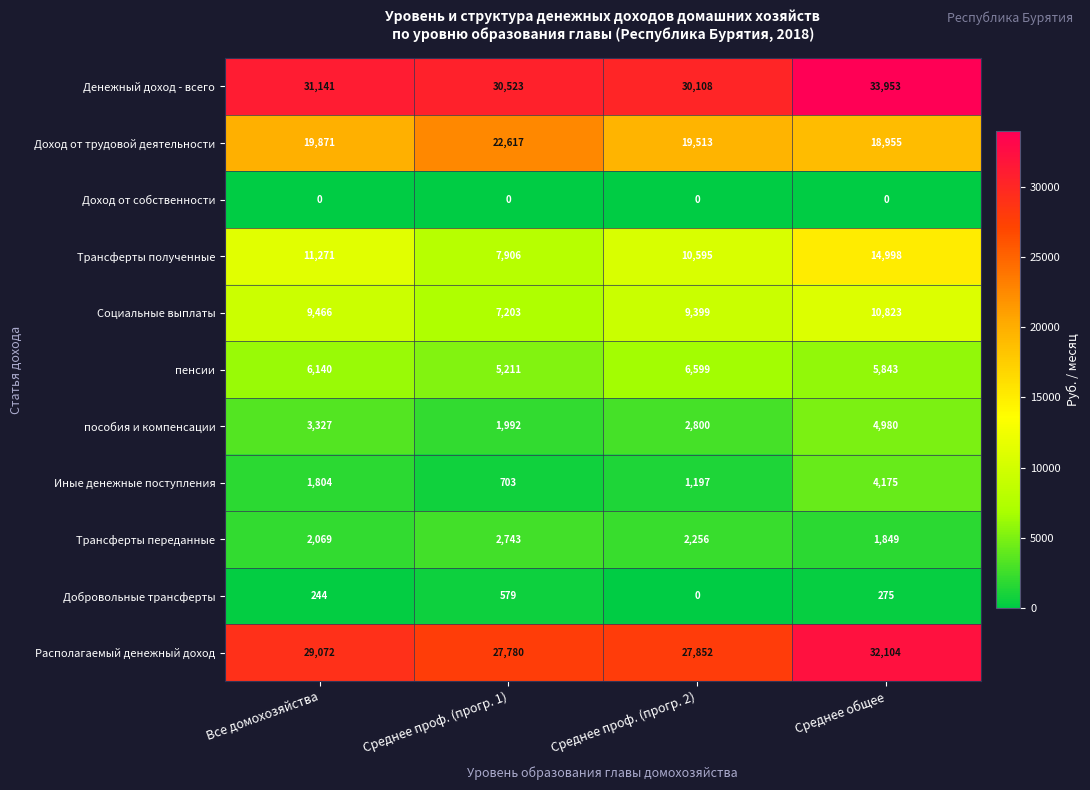

What is the spread (max minus min) of values at Среднее общее?

33953